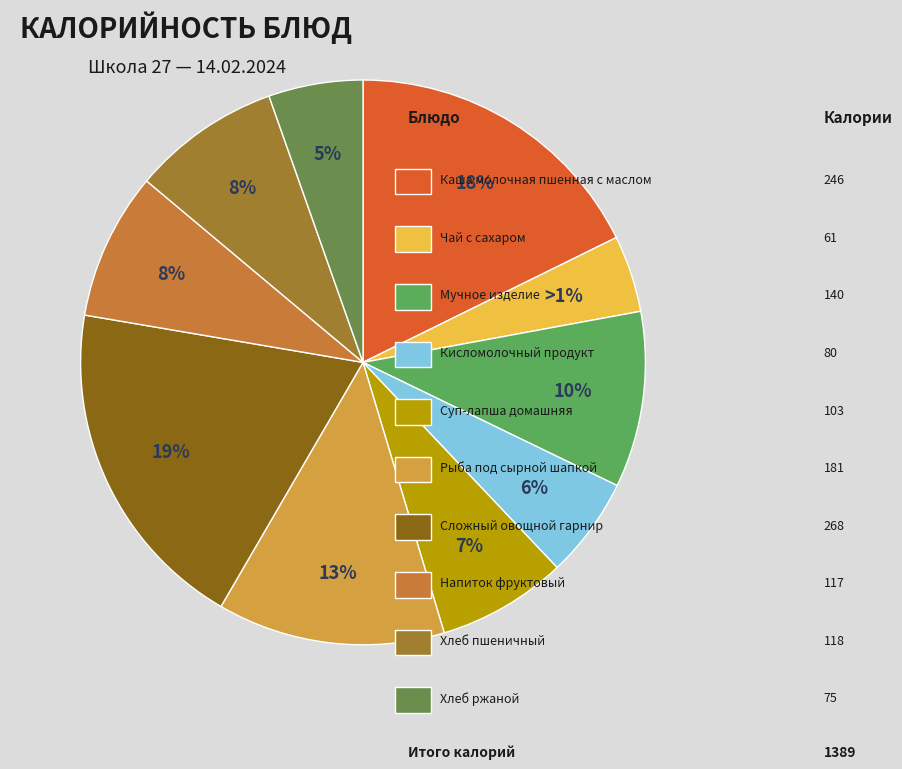

To the nearest percent, what is the combined percentage of Хлеб ржаной and Кисломолочный продукт?

11%